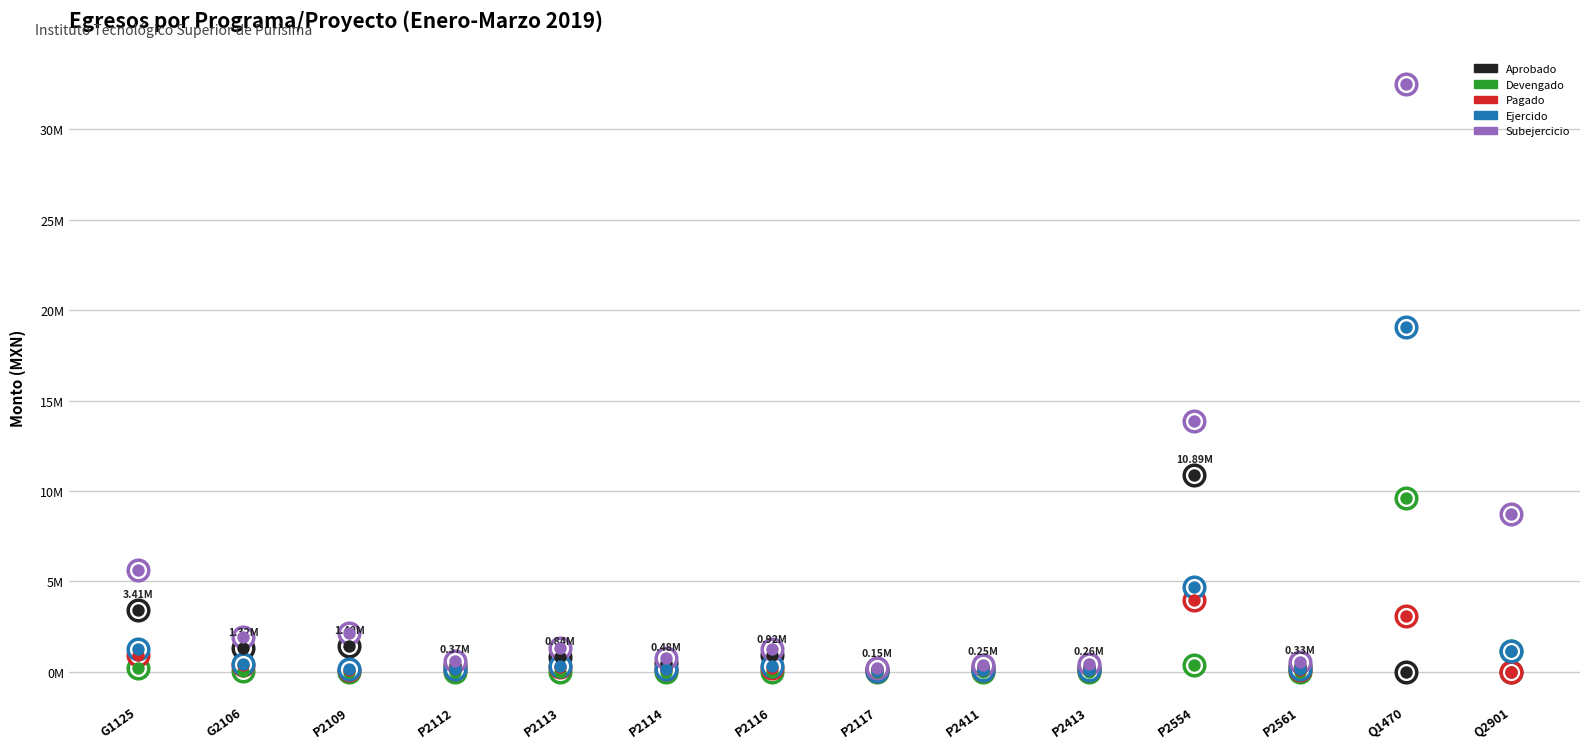

What are all the series names shown in the legend?

Aprobado, Devengado, Pagado, Ejercido, Subejercicio